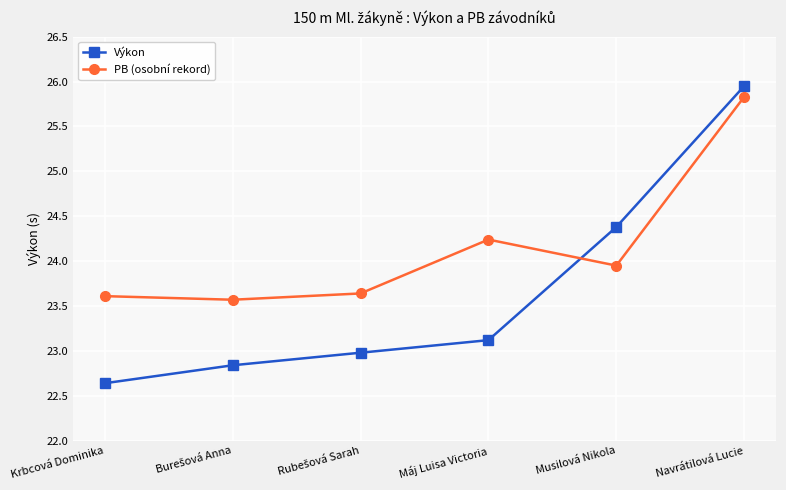

At which label does Výkon reach its peak?

Navrátilová Lucie